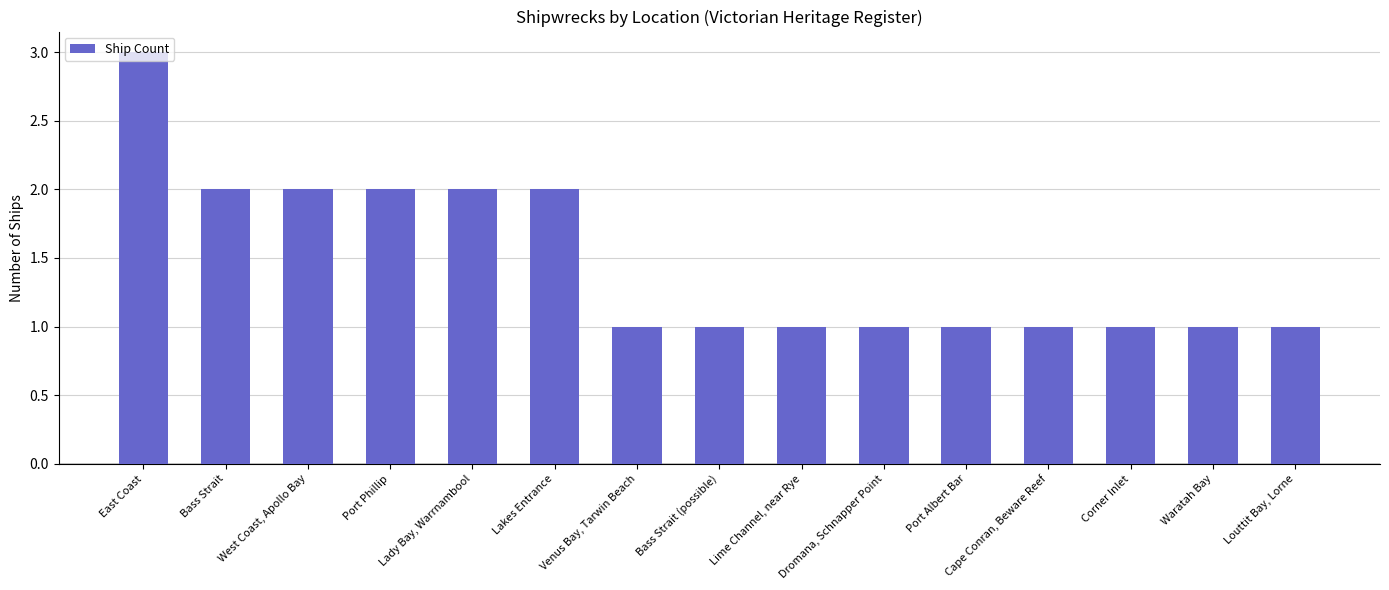

What is the label of the 12th bar from the left?

Cape Conran, Beware Reef